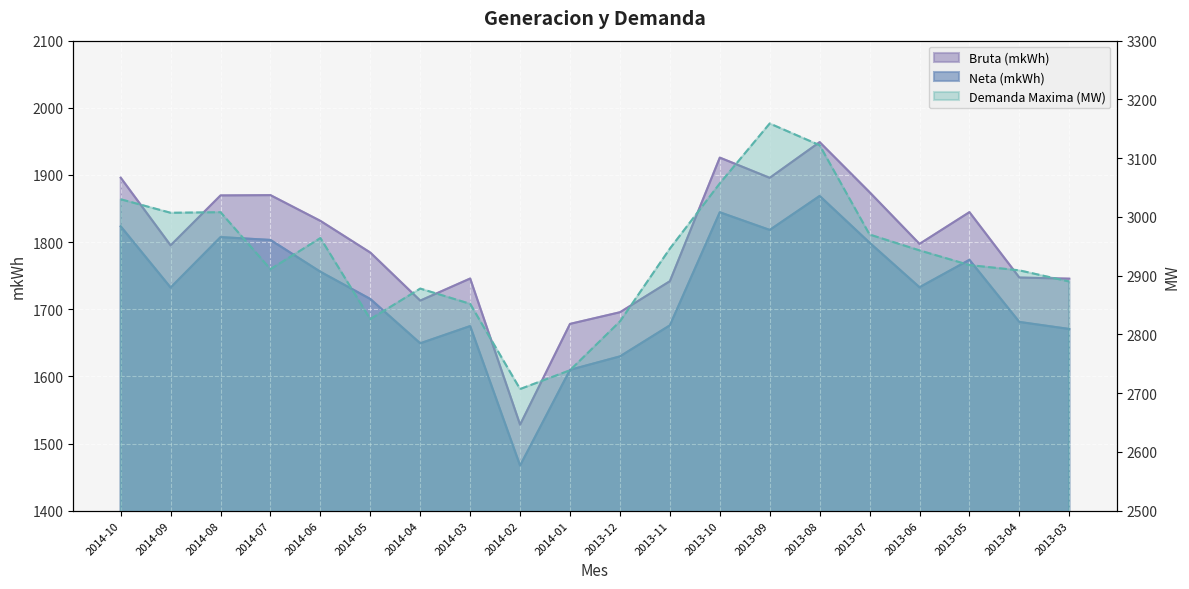

True or false: Neta (mkWh) has a value of 2531.5 at 2014-09.

False